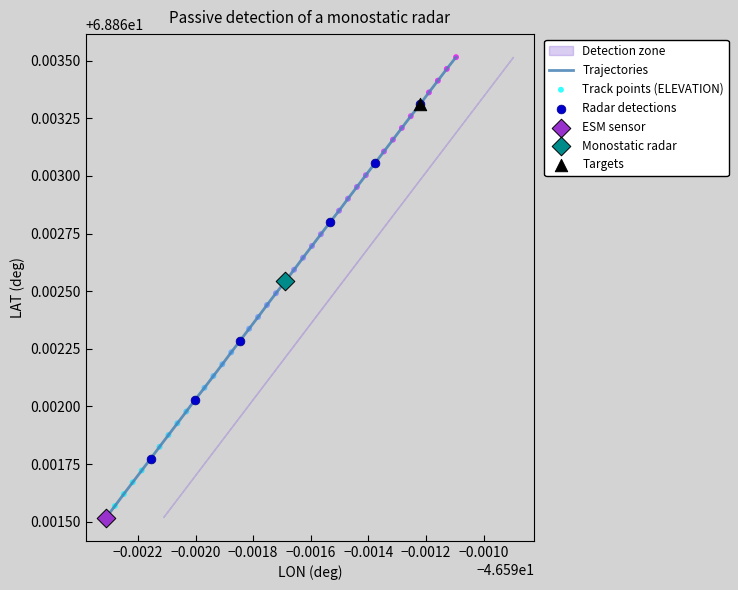

How many lines are shown in the chart?

1